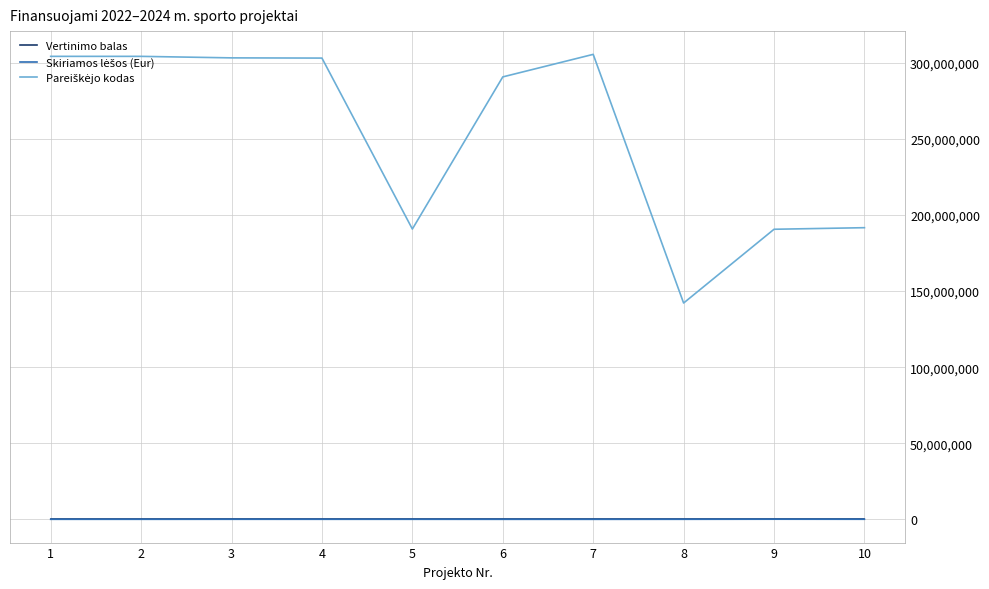

How many lines are shown in the chart?

3